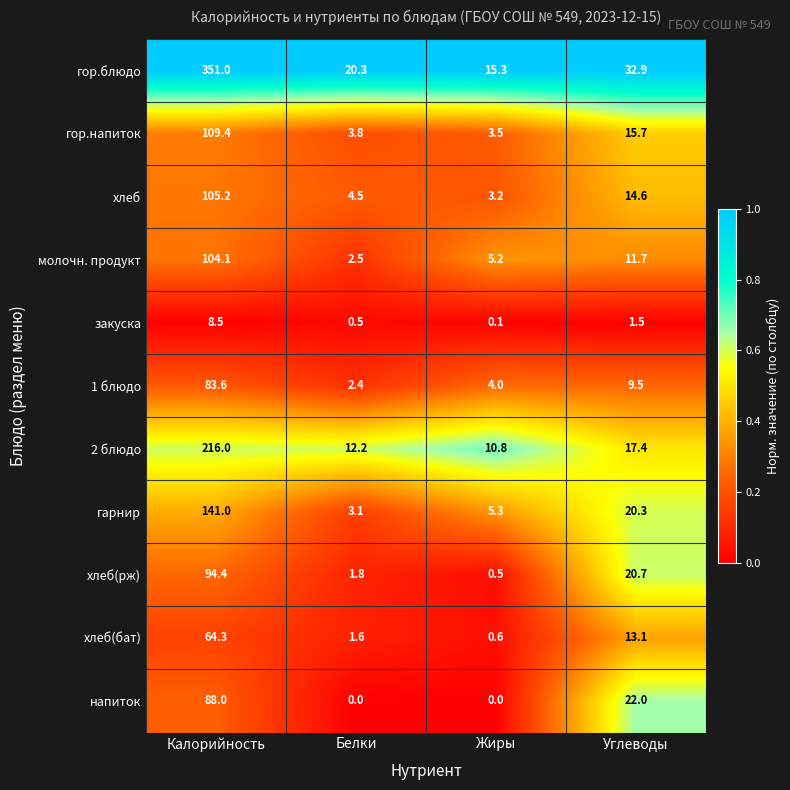

Which series changed the most between Белки and Углеводы?

напиток